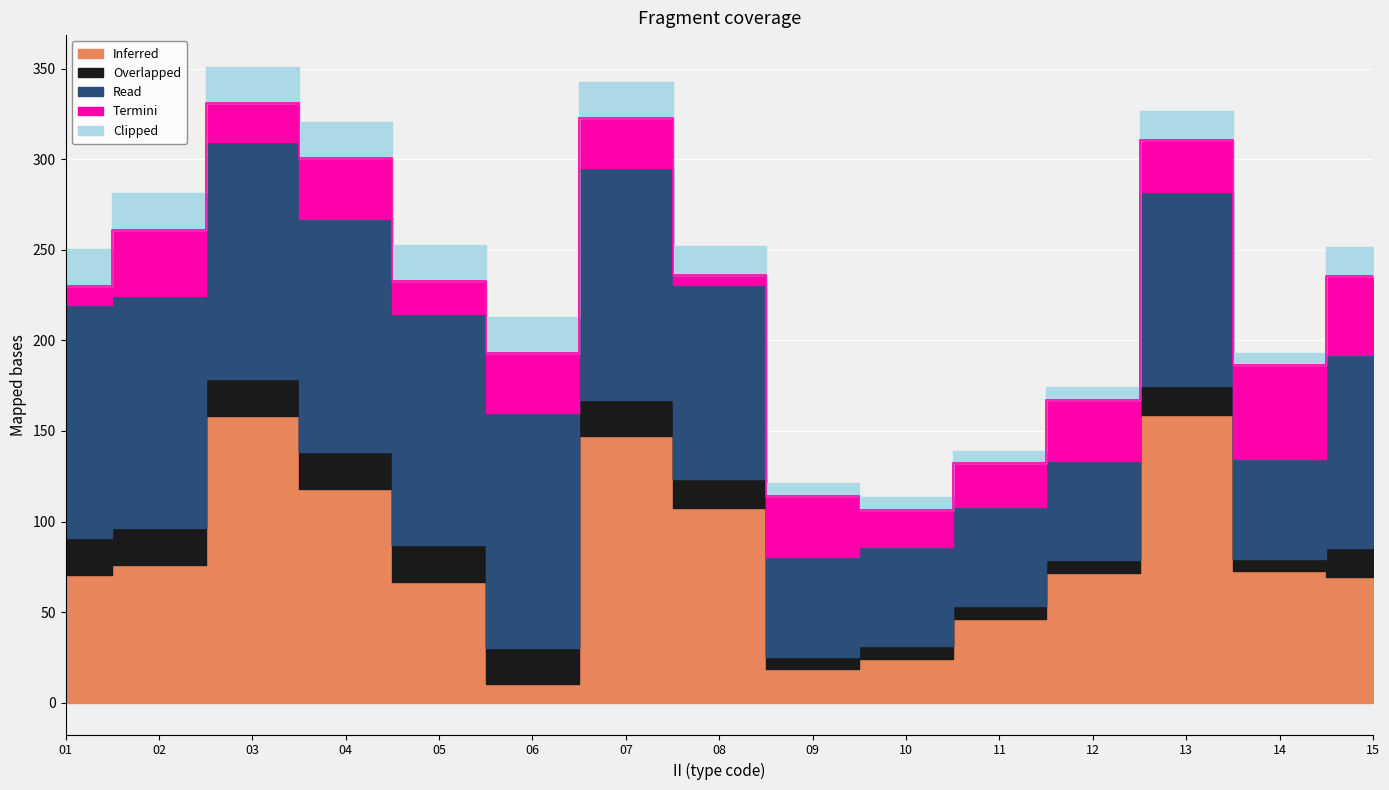

Where does the Inferred series first go above 71?

02